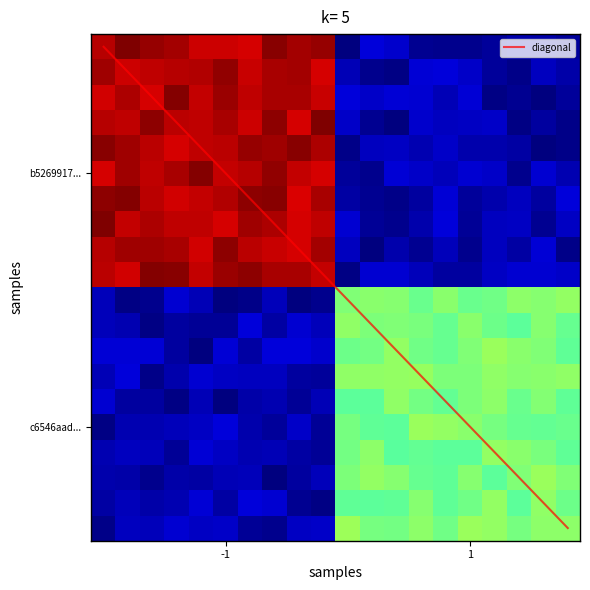

Which series has the widest spread of values?

b52699179bee63db3f1738df8200da8c5aed902